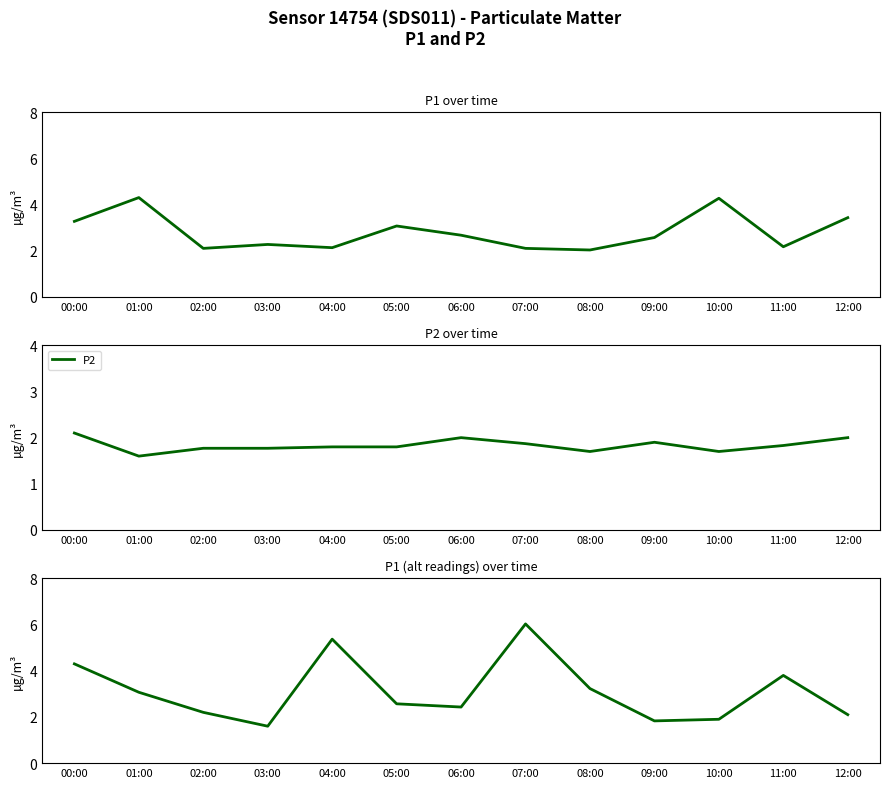

Where is the first local maximum for P1?

01:00